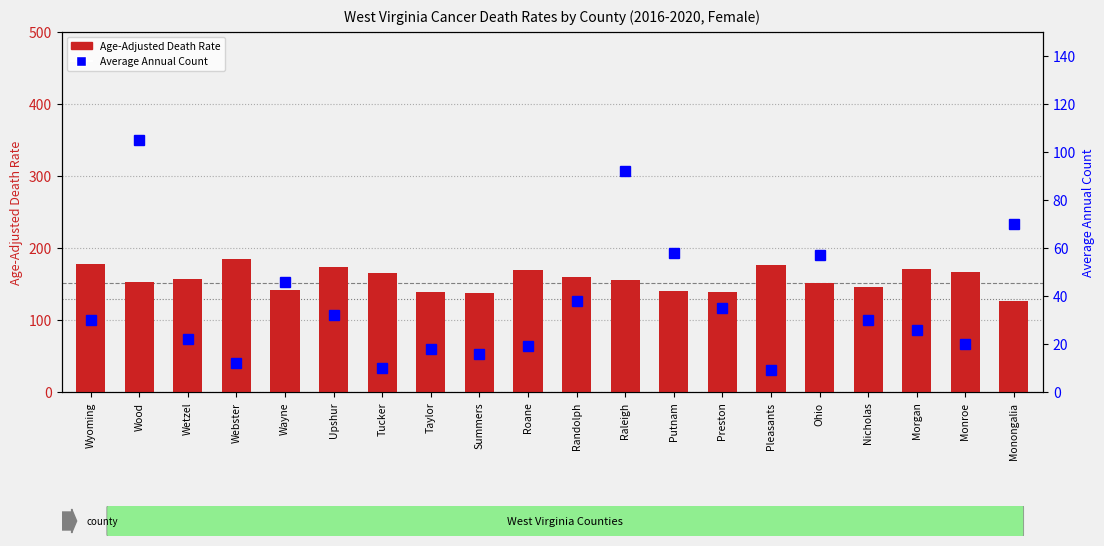

At which label does Average Annual Count first exceed 30?

Wood